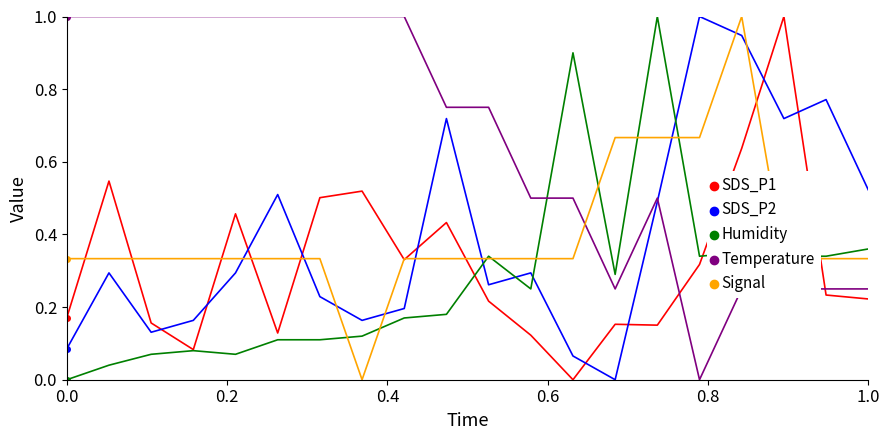

What are all the series names shown in the legend?

SDS_P1, SDS_P2, Humidity, Temperature, Signal